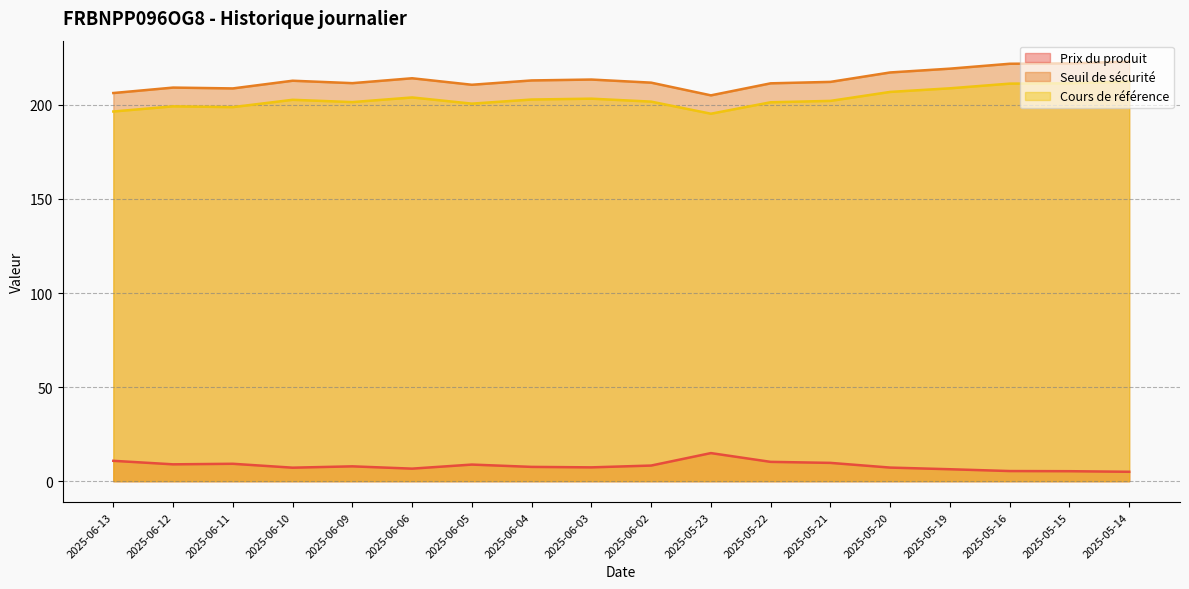

What is the difference between the maximum and minimum values in the Prix du produit series?

9.9